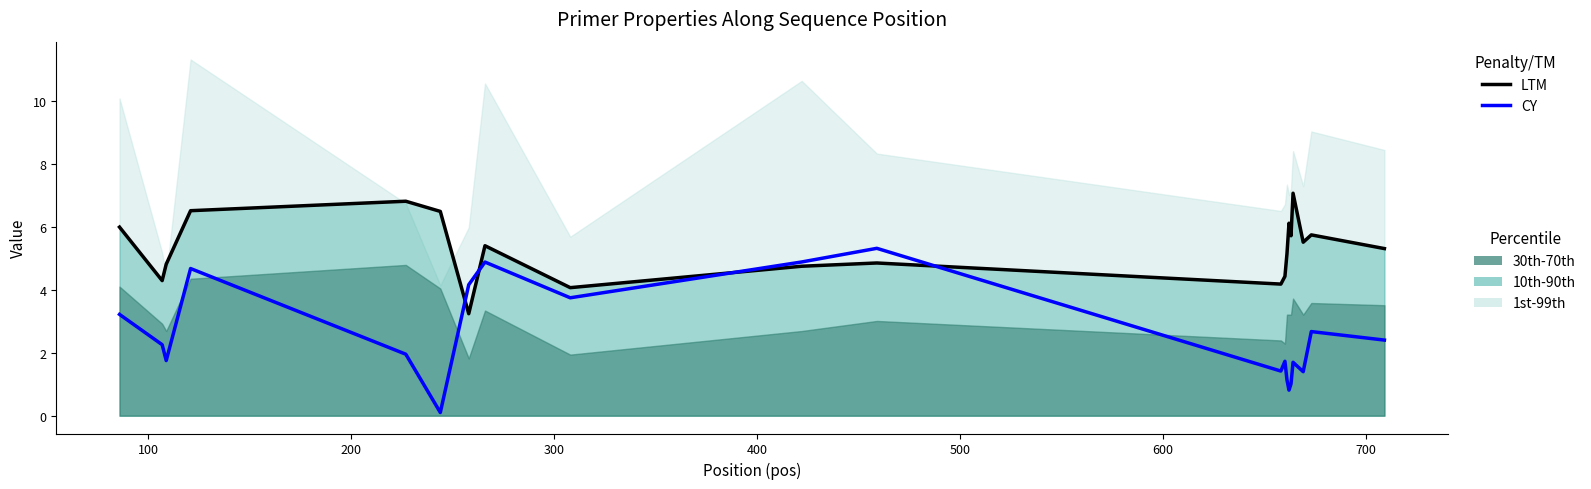

Does the chart display data point markers on the line(s)?

No